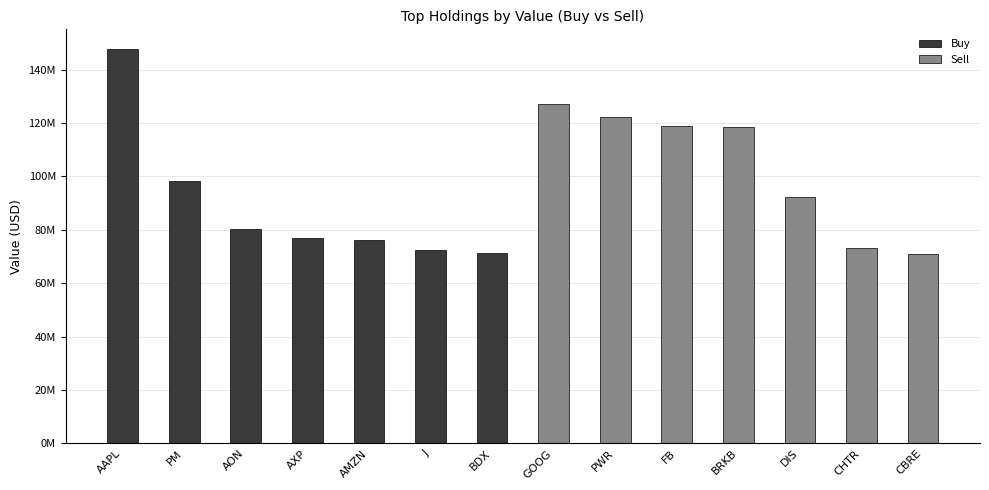

List the series in order of their overall mean, highest first.

Sell, Buy